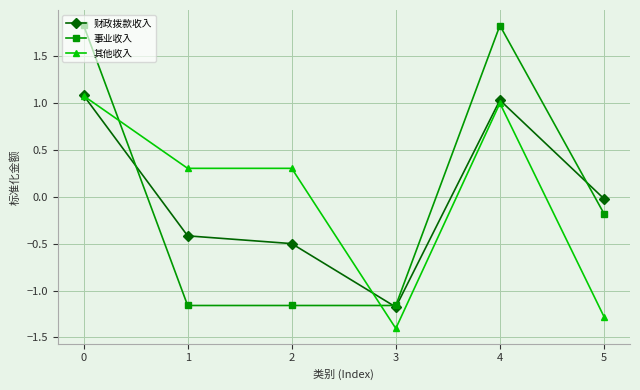

How many intersections are there between 事业收入 and 其他收入?

2